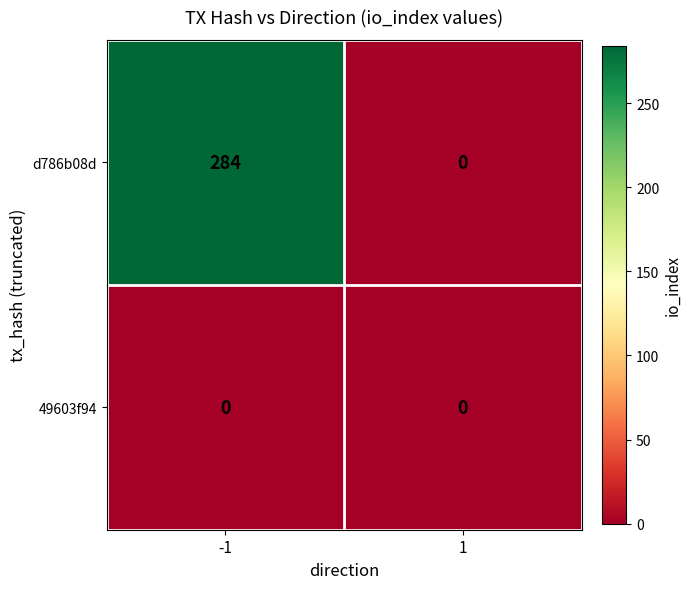

Which series has the largest total across all categories?

d786b08d